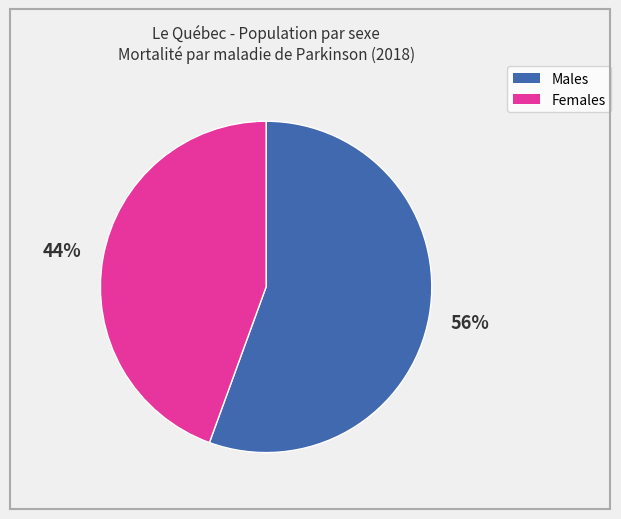

To the nearest percent, what is the average slice percentage?

50%